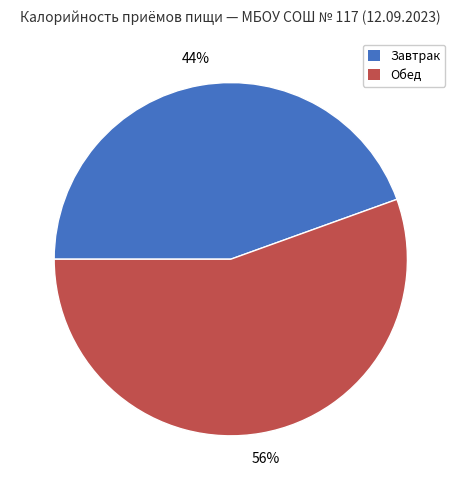

Which category has the smallest portion of the pie?

Завтрак